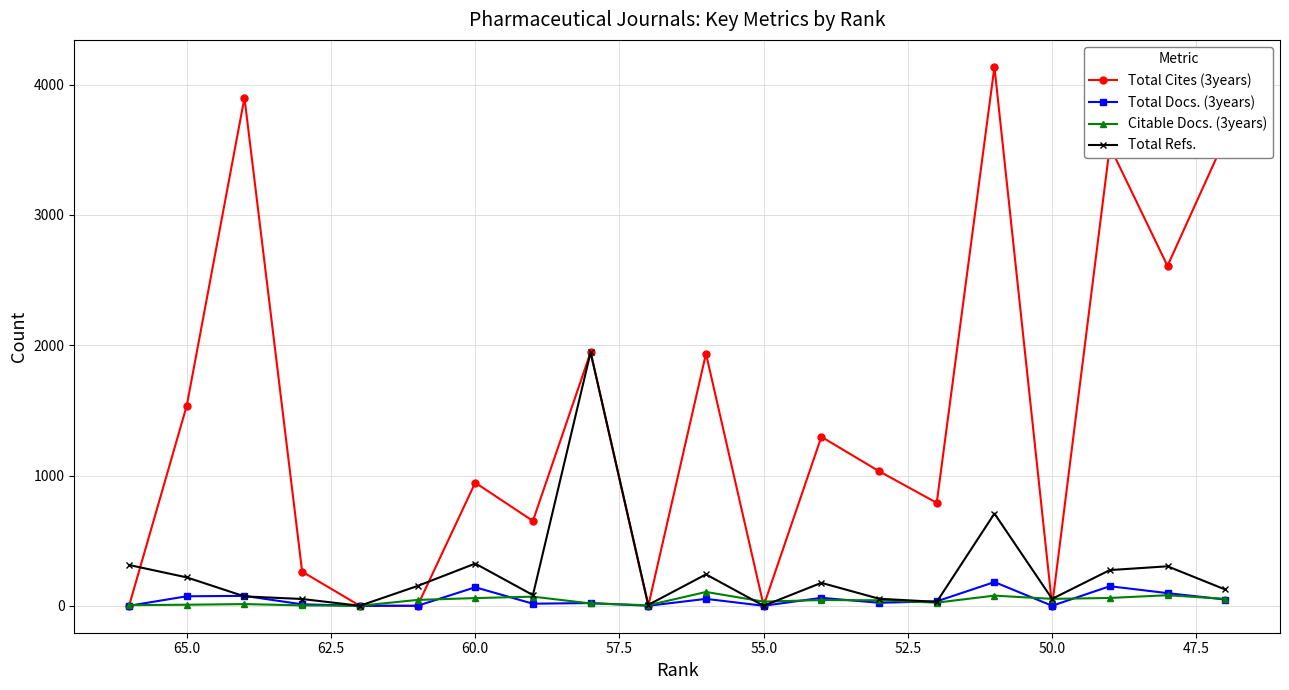

What is the maximum value shown in the chart?

4137